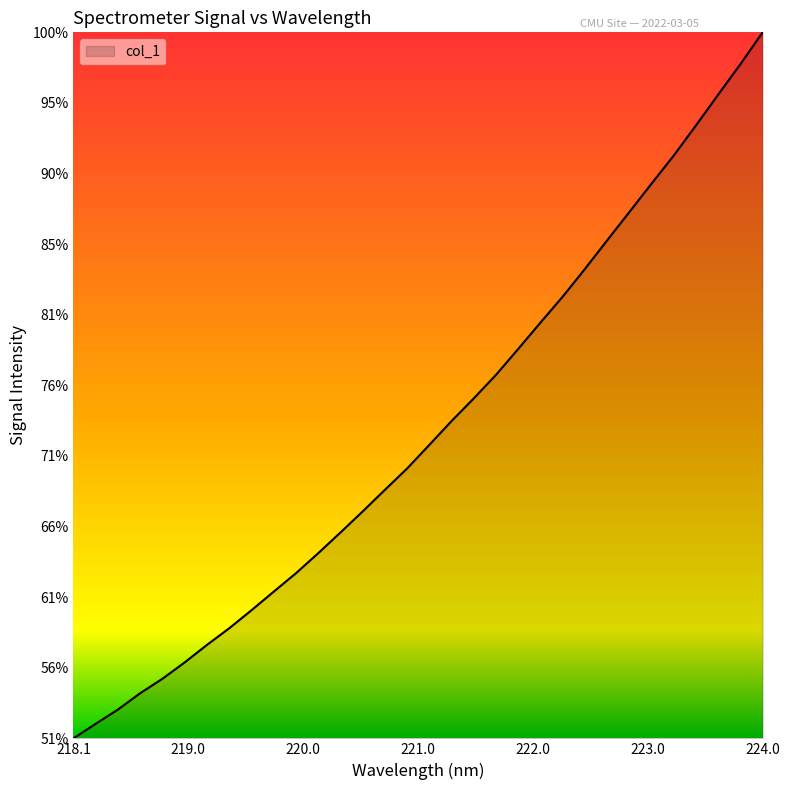

Is this an area chart (filled region under the line)?

Yes